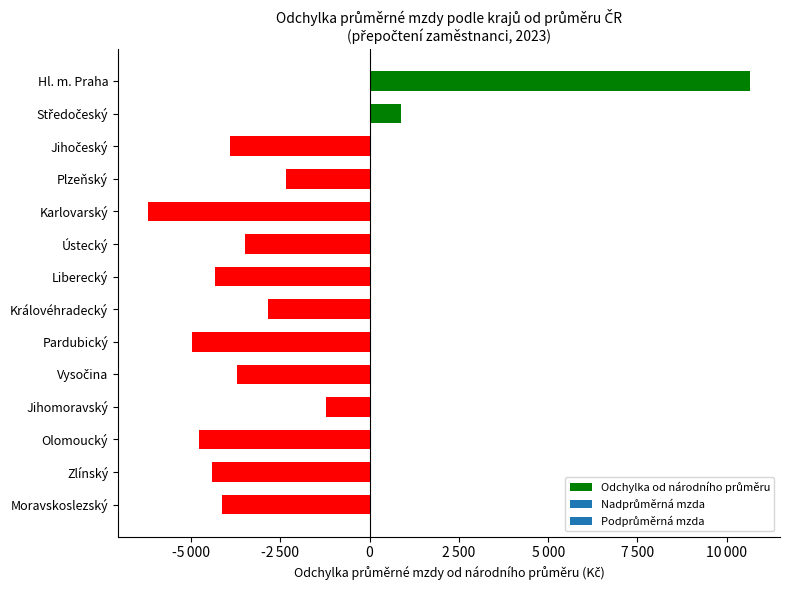

How many values are below zero?

12